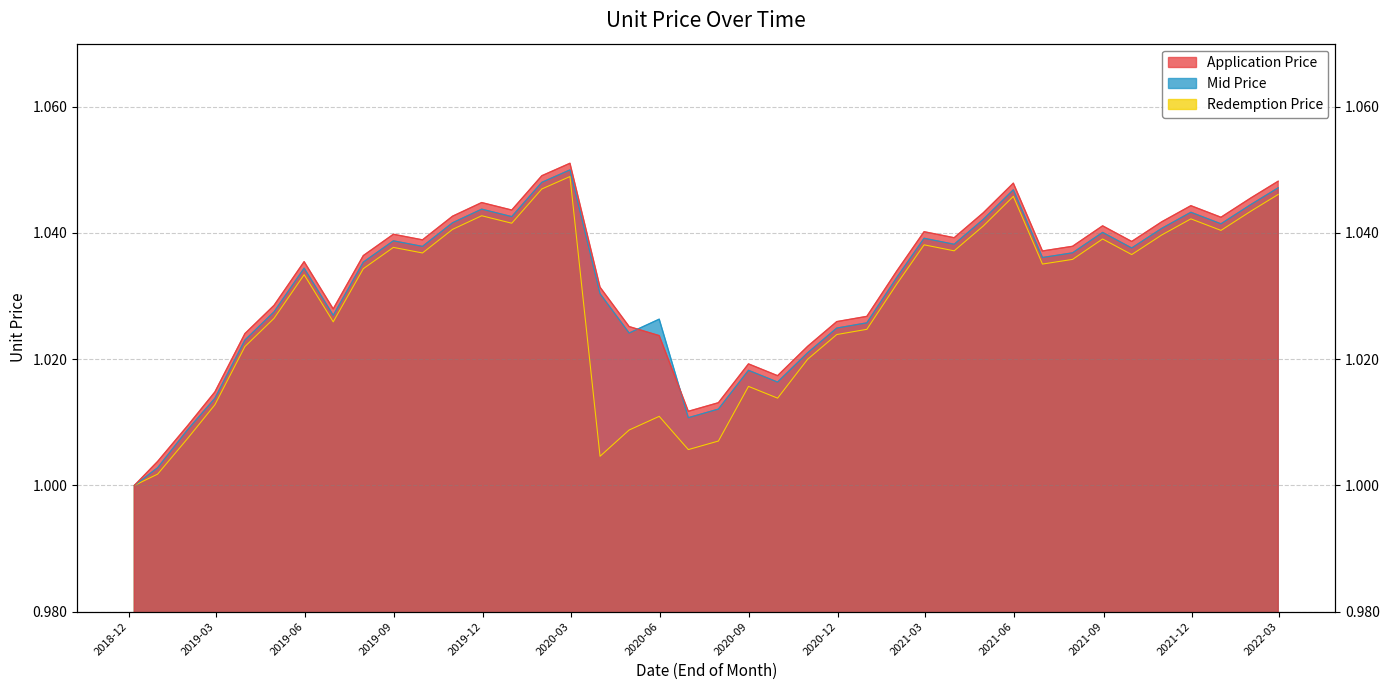

Rank the series by their maximum value, from highest to lowest.

Application Price, Mid Price, Redemption Price